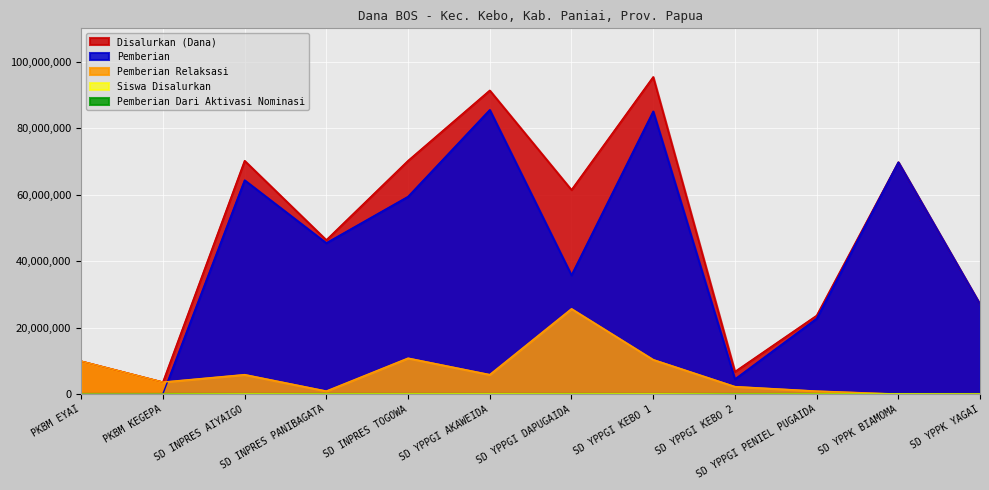

What position from the right is SD YPPGI AKAWEIDA?

7